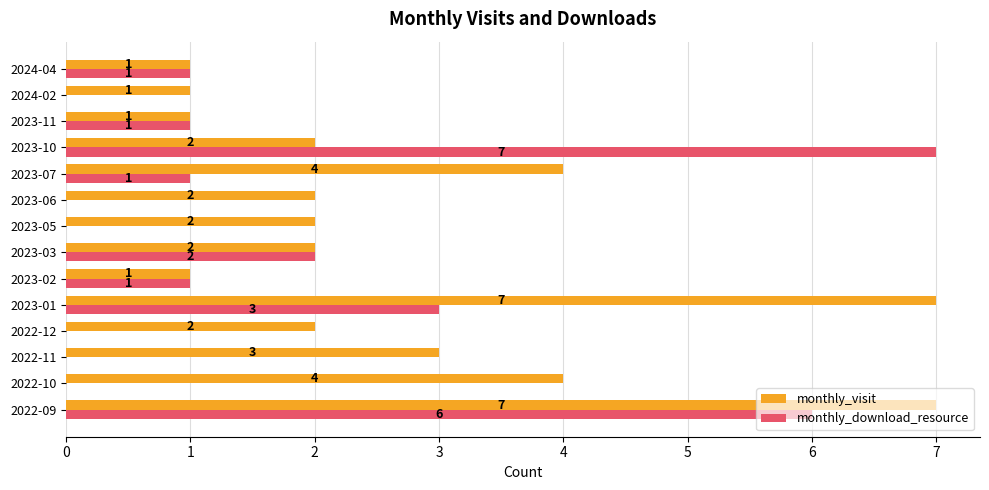

Which series has the largest total across all categories?

monthly_visit